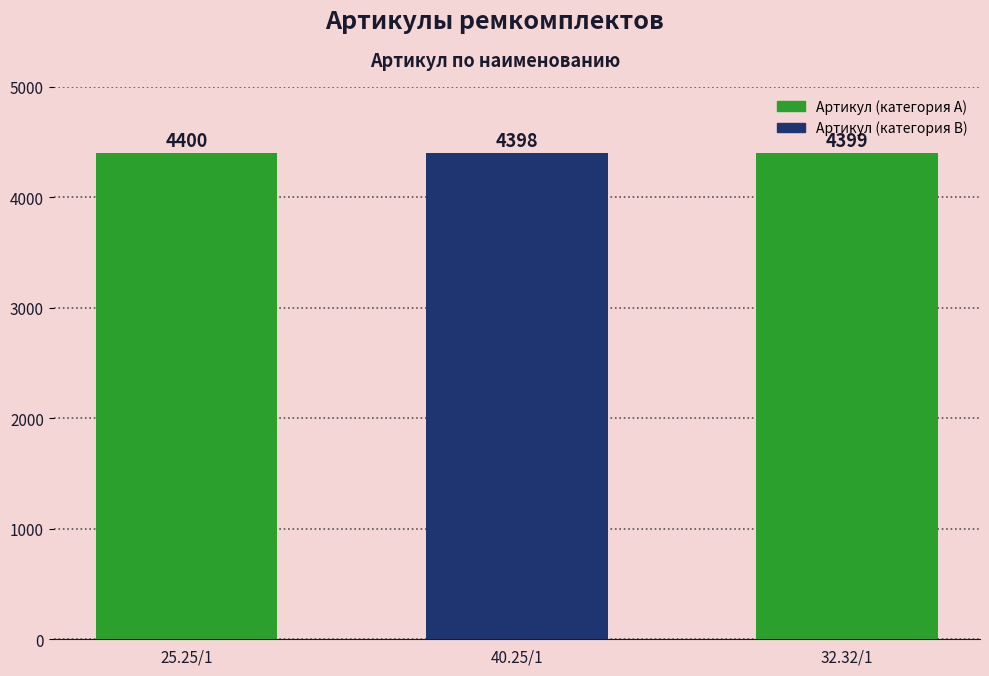

What is the change in value from 25.25/1 to 40.25/1?

-2